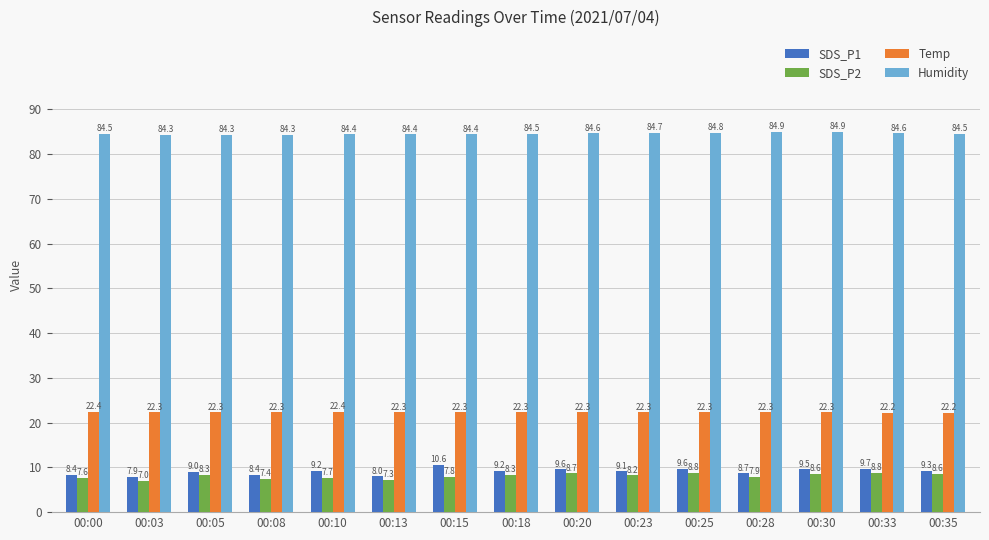

How many categories are shown in the chart?

15